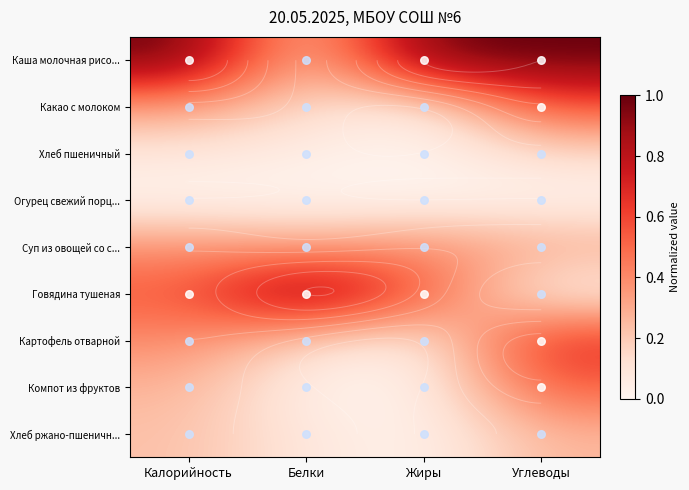

What is the total value across all series at Углеводы?

3.5